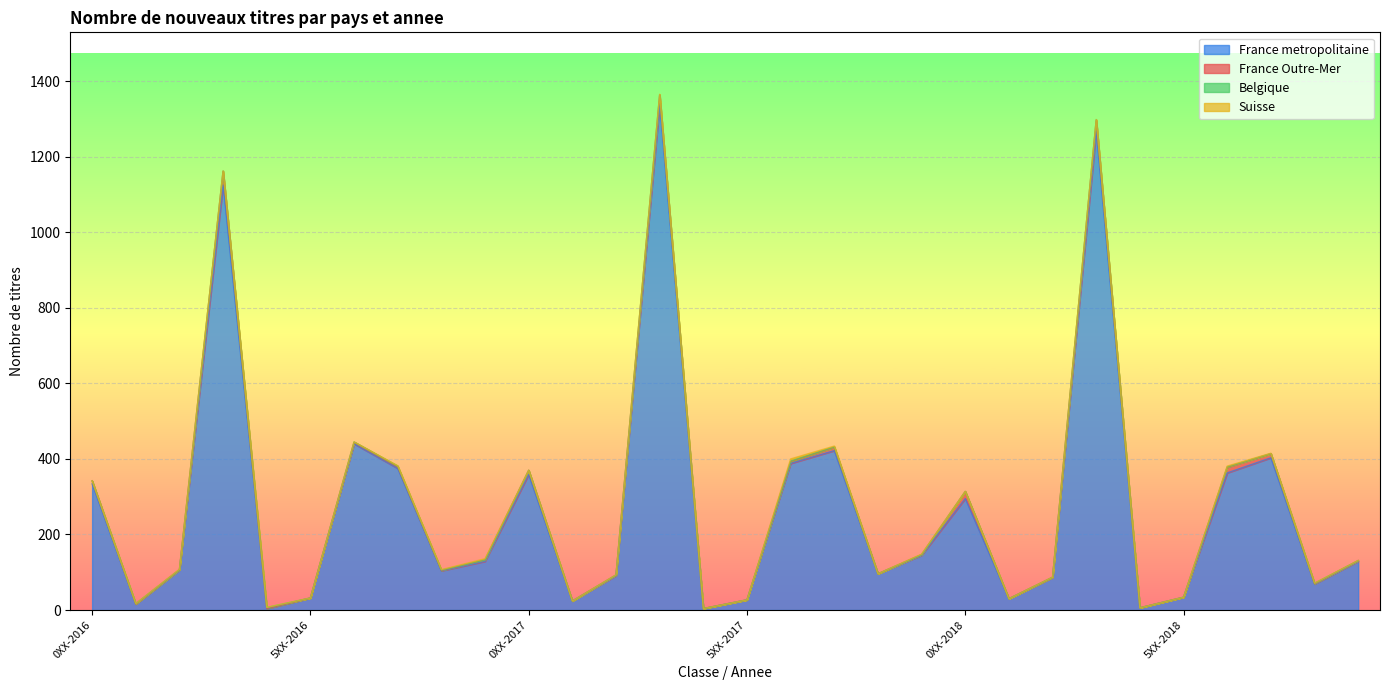

Where is the first local minimum for Belgique?

2XX-2016